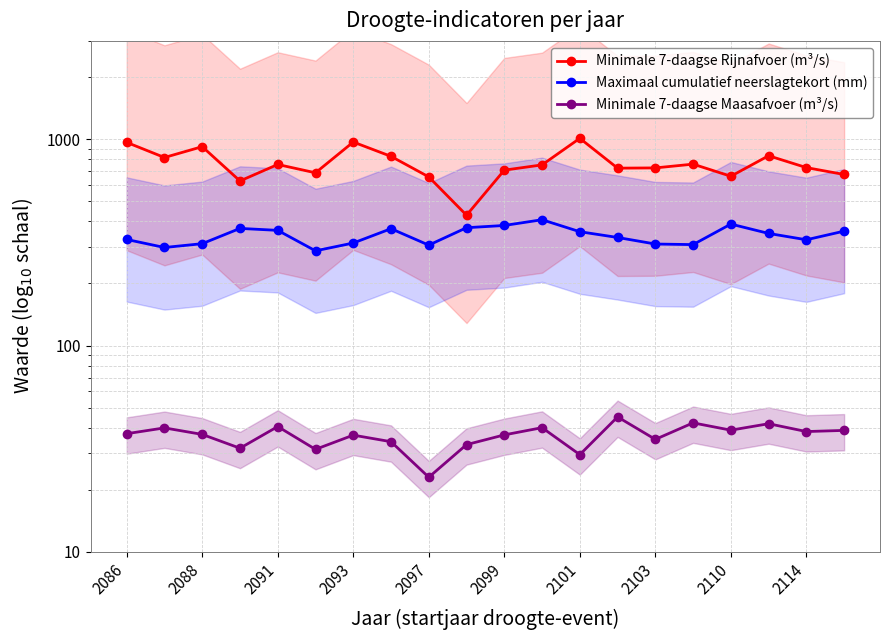

How many lines are shown in the chart?

3